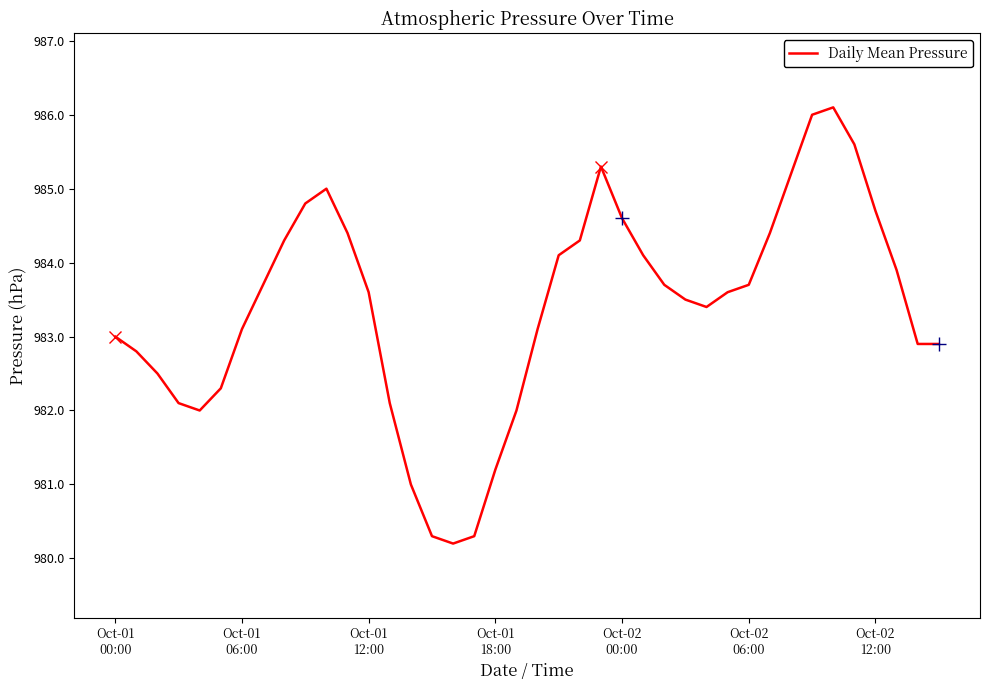

True or false: there are more than 1 points higher than both neighbors.

True